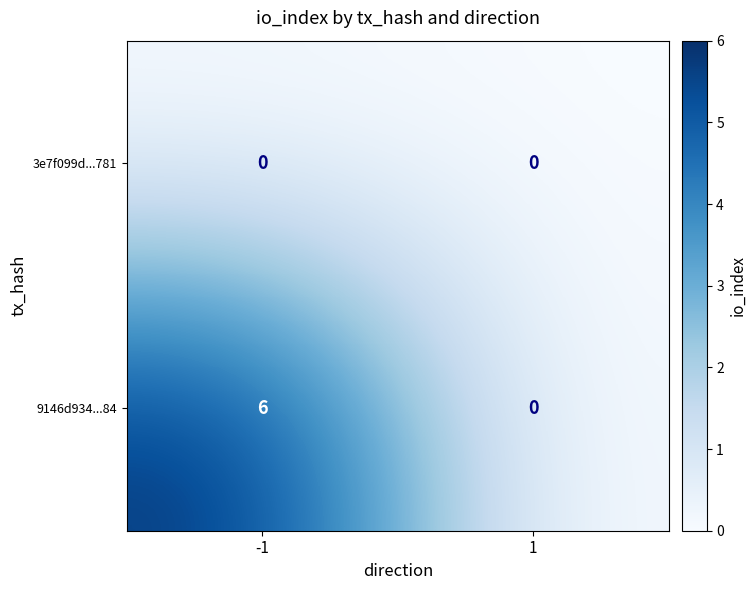

Between -1 and 1, which series saw the biggest shift?

9146d934...84